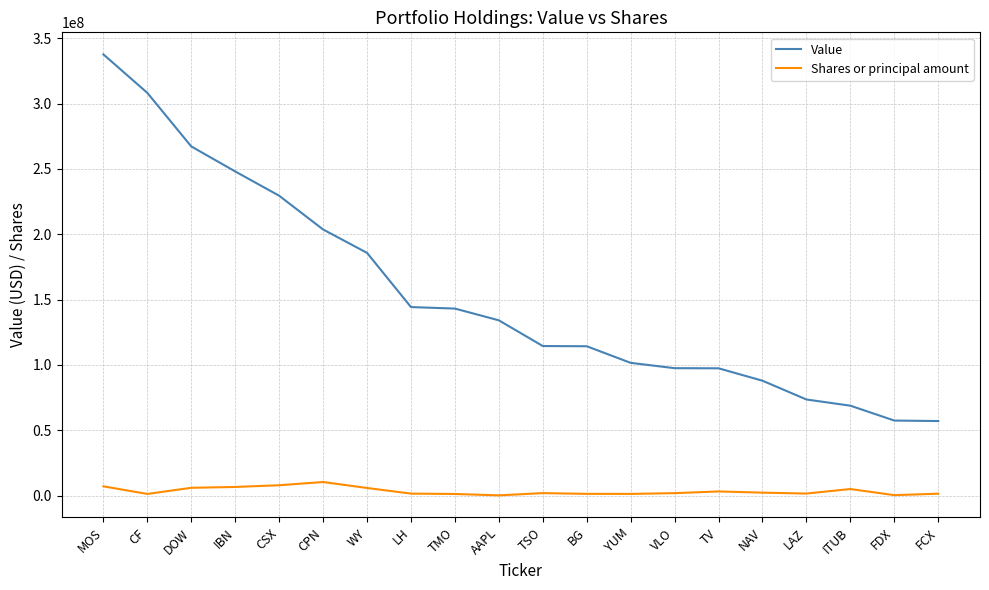

Which series has the largest range (max minus min)?

Value